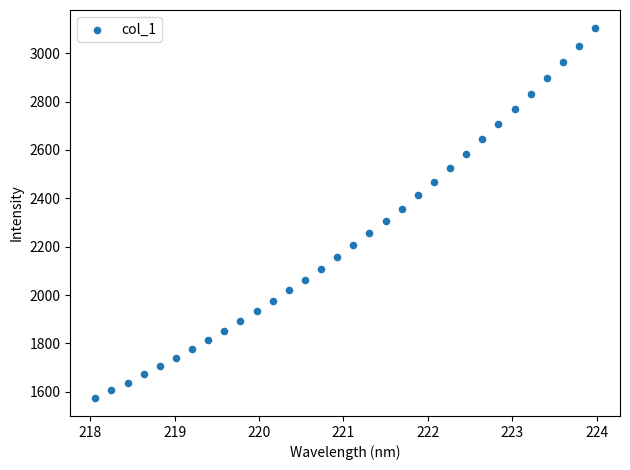

What is the range of Y values (max minus min)?

1526.2